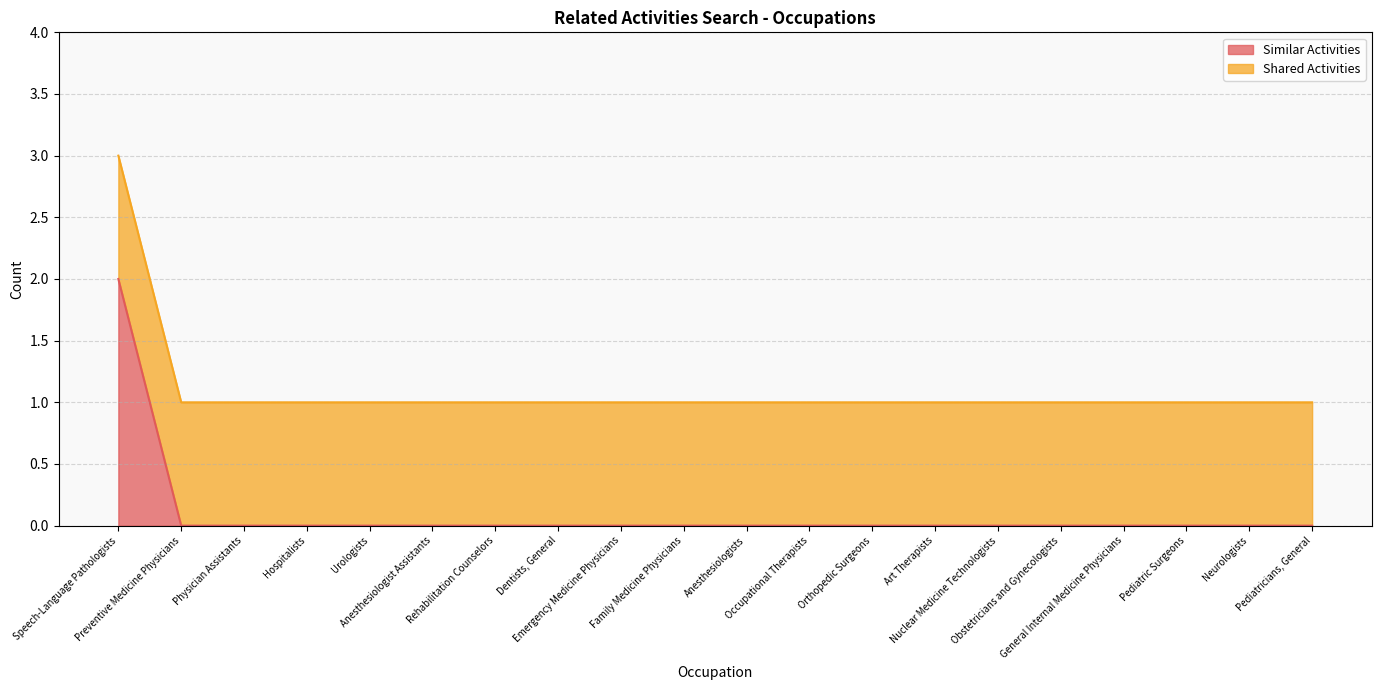

Which category has the highest value across all series?

Speech-Language Pathologists